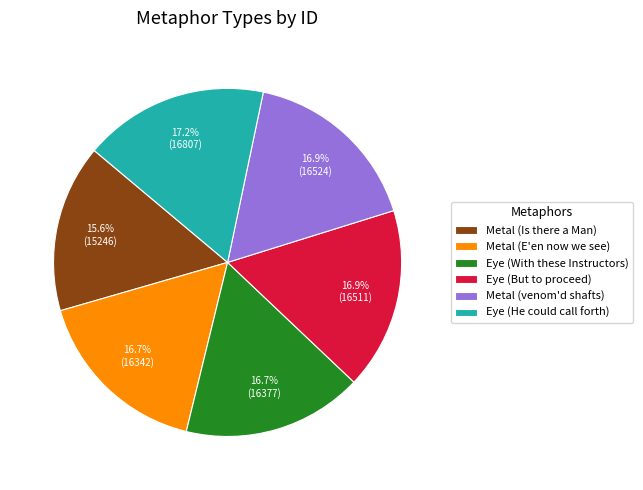

Approximately how many times larger is the value at Eye (But to proceed) compared to Metal (Is there a Man)?

1.1